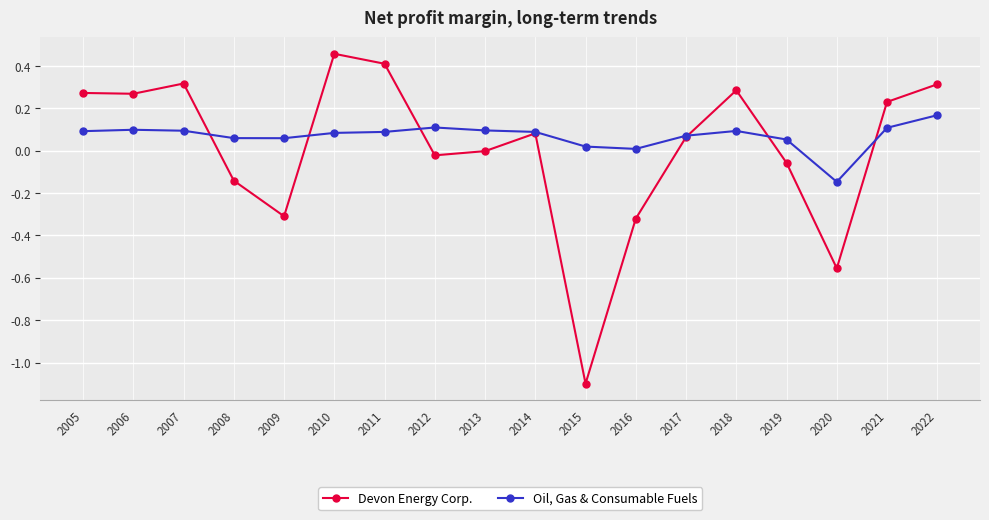

Which series ends up on top after the final intersection of Oil, Gas & Consumable Fuels and Devon Energy Corp.?

Devon Energy Corp.